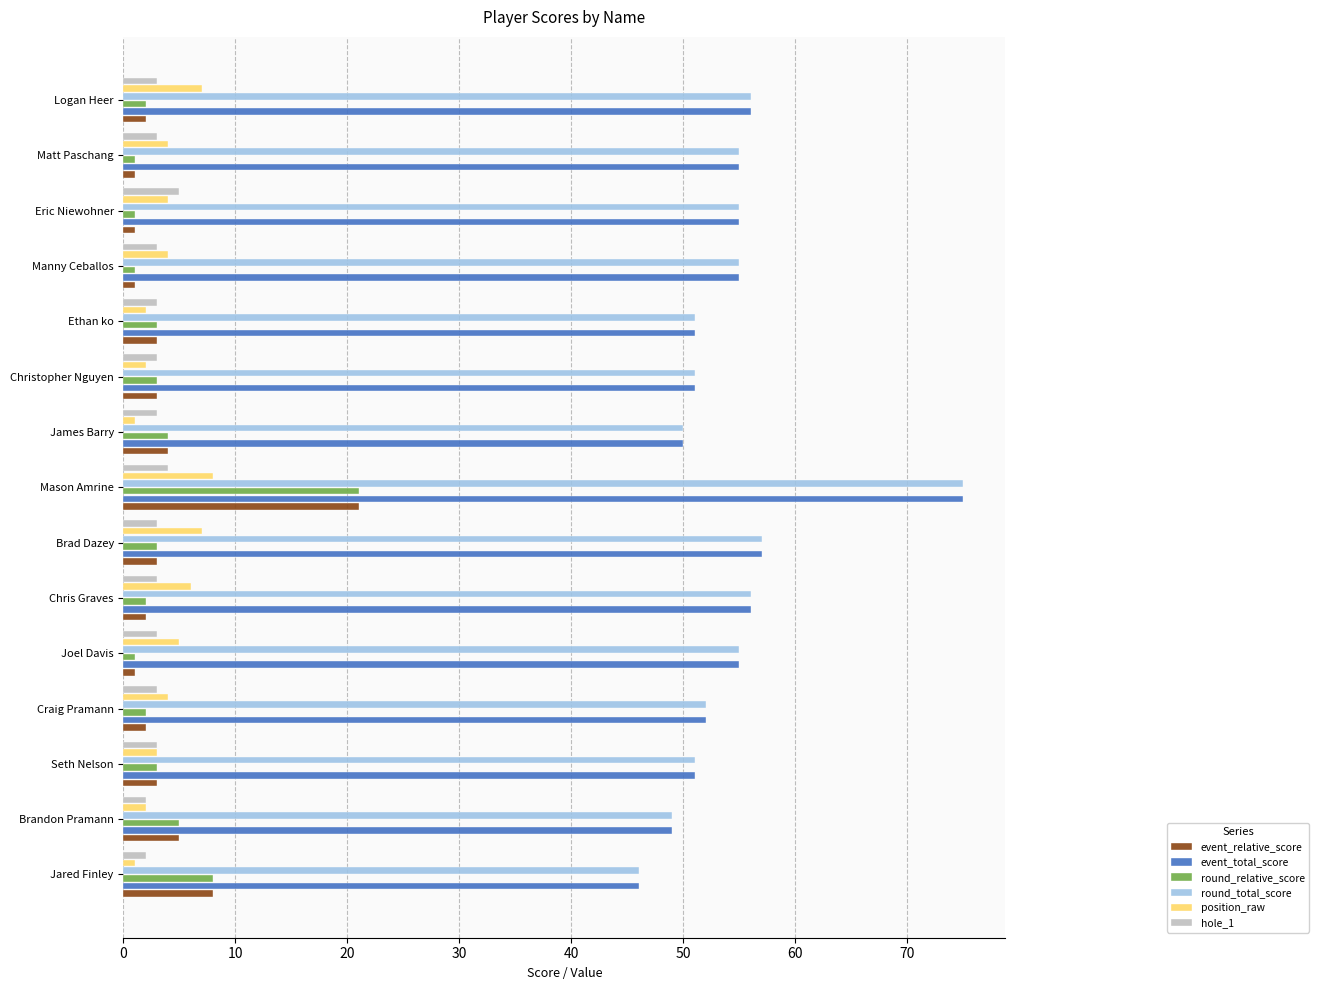

Is it true that event_relative_score equals 4 at James Barry?

True